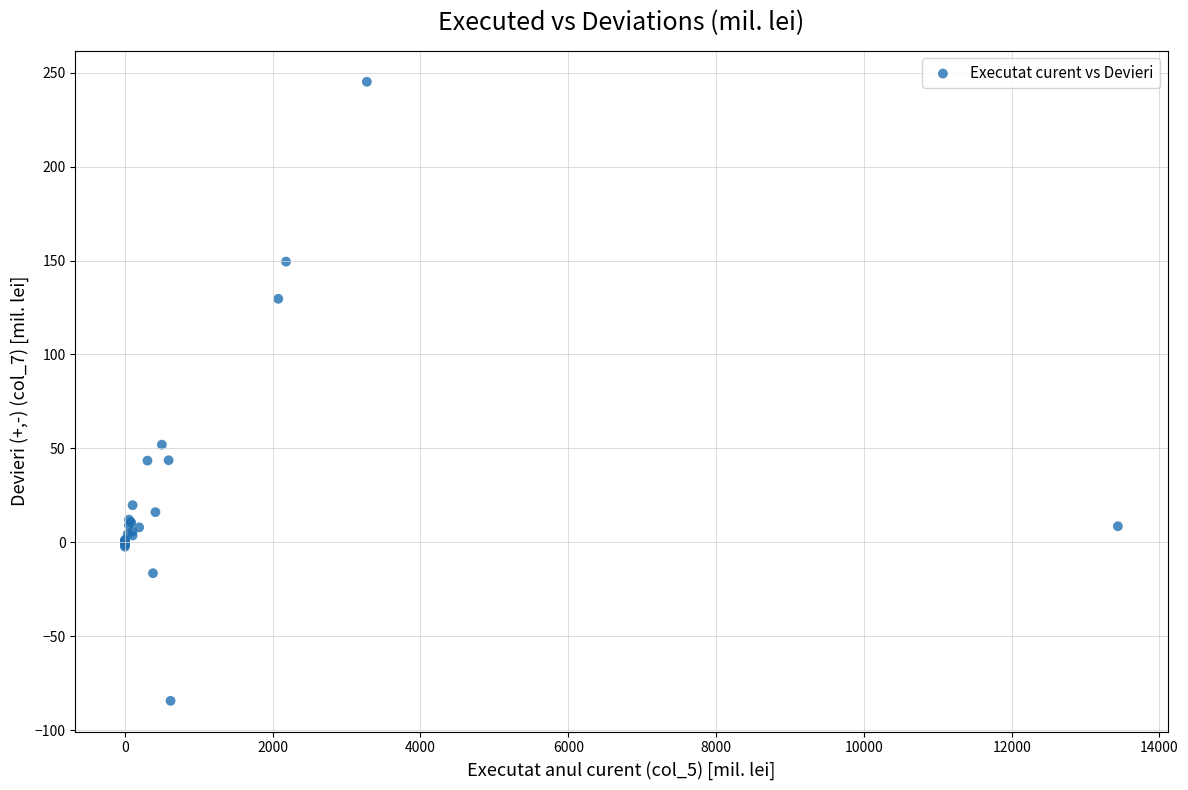

What Y value in the scatter plot is closest to 80?

52.0